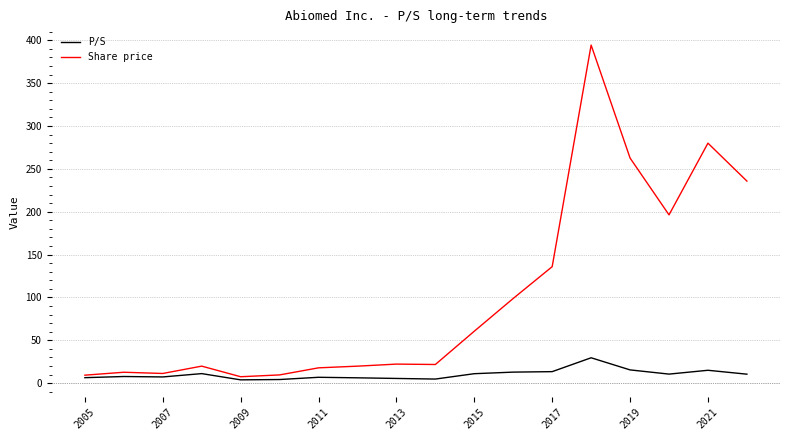

What is the highest value of the P/S series?

29.6